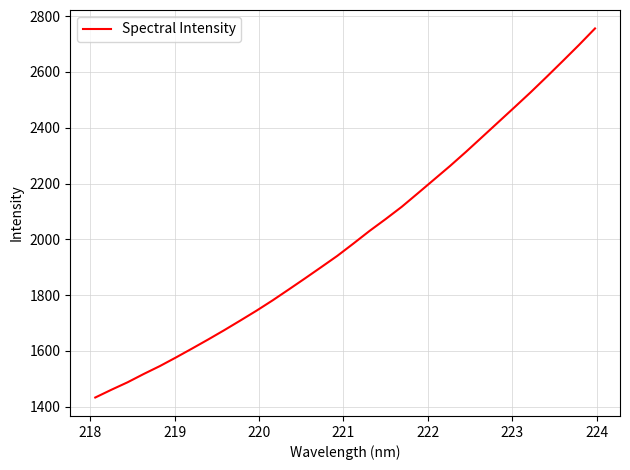

What is the maximum value shown in the chart?

2756.1